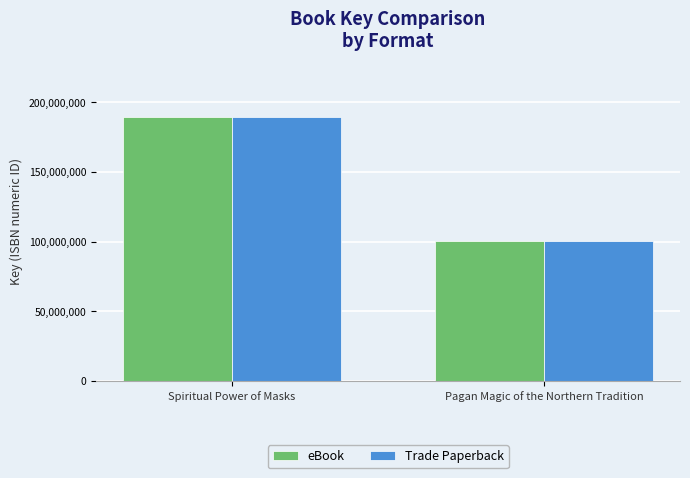

Which category has the lowest value across all series?

Pagan Magic of the Northern Tradition